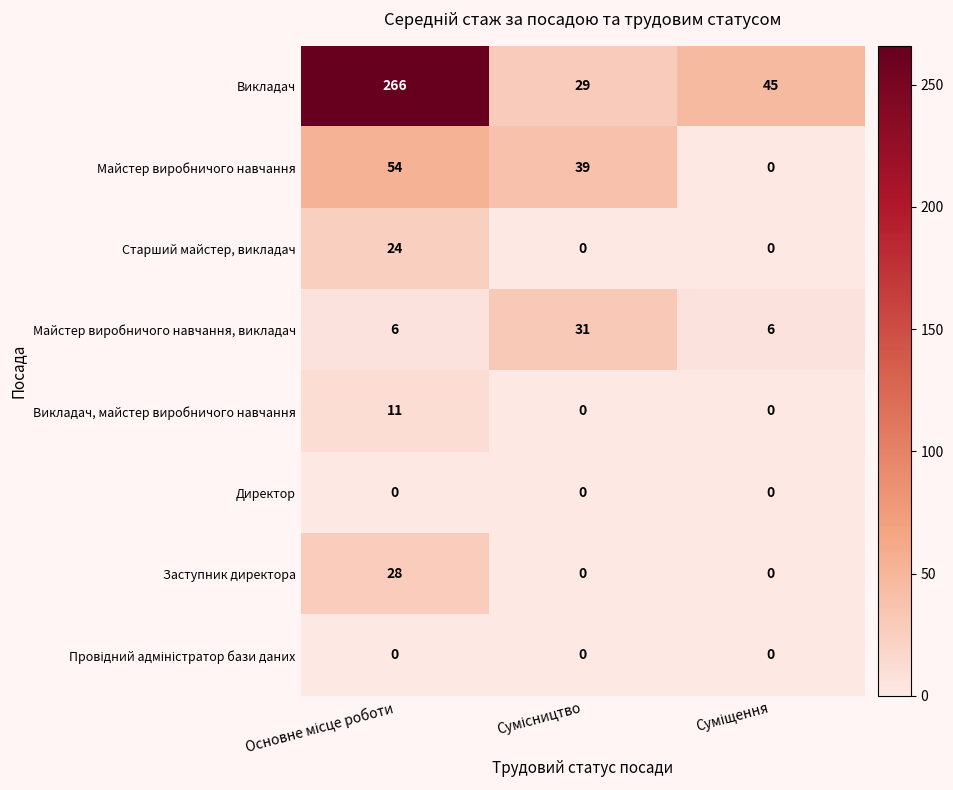

What is the greatest value displayed?

266